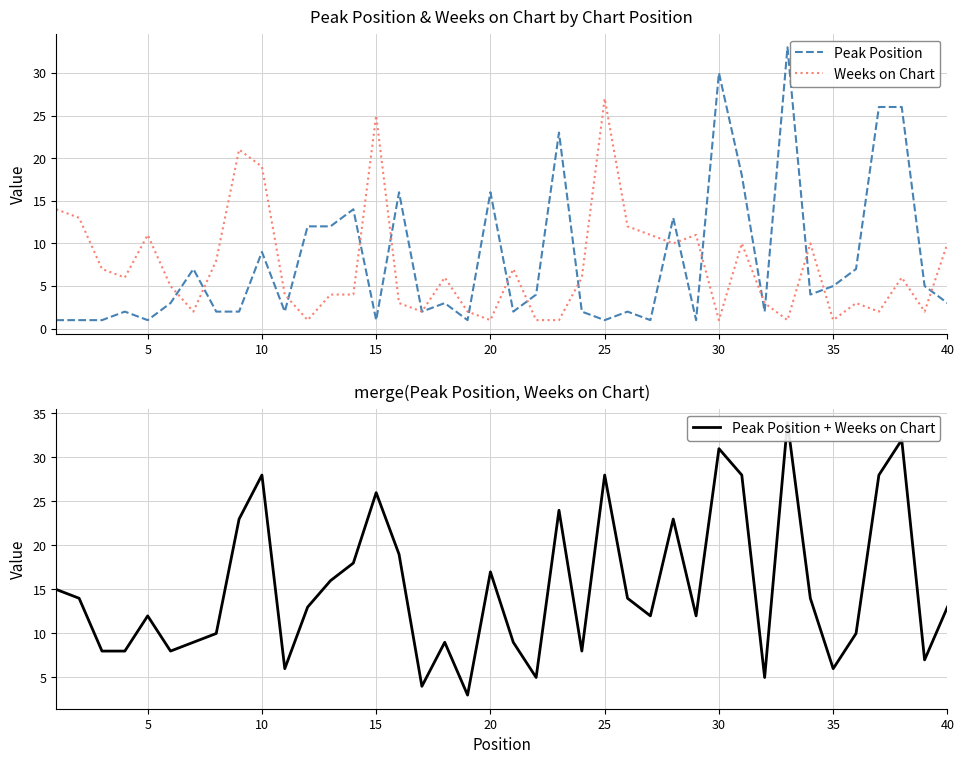

True or false: Peak Position has more than 1 interior local peaks.

True